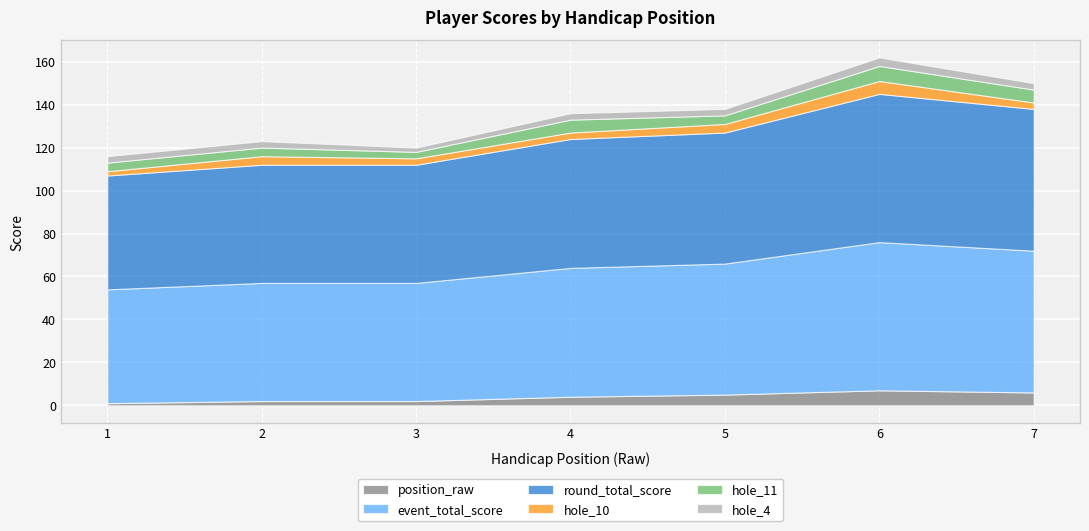

The value of round_total_score at 4 is 13. True or false?

False